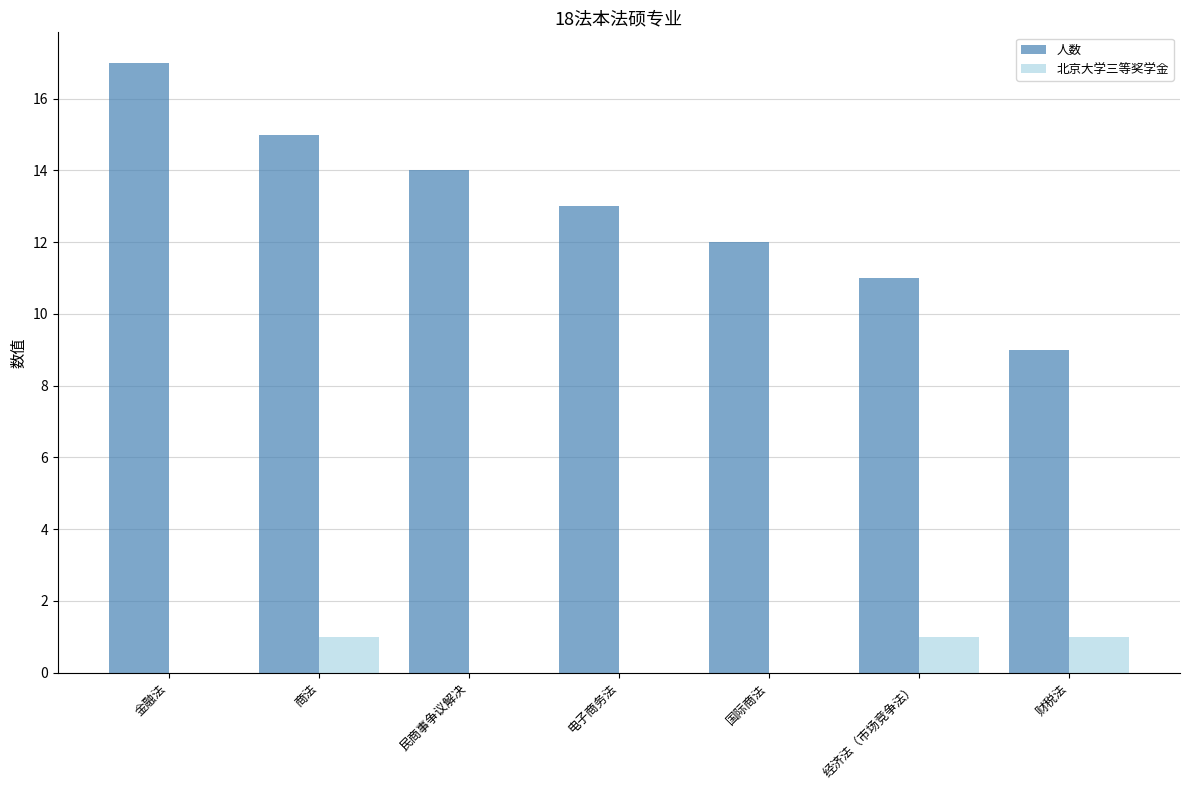

What is the sum of all 人数 values?

91